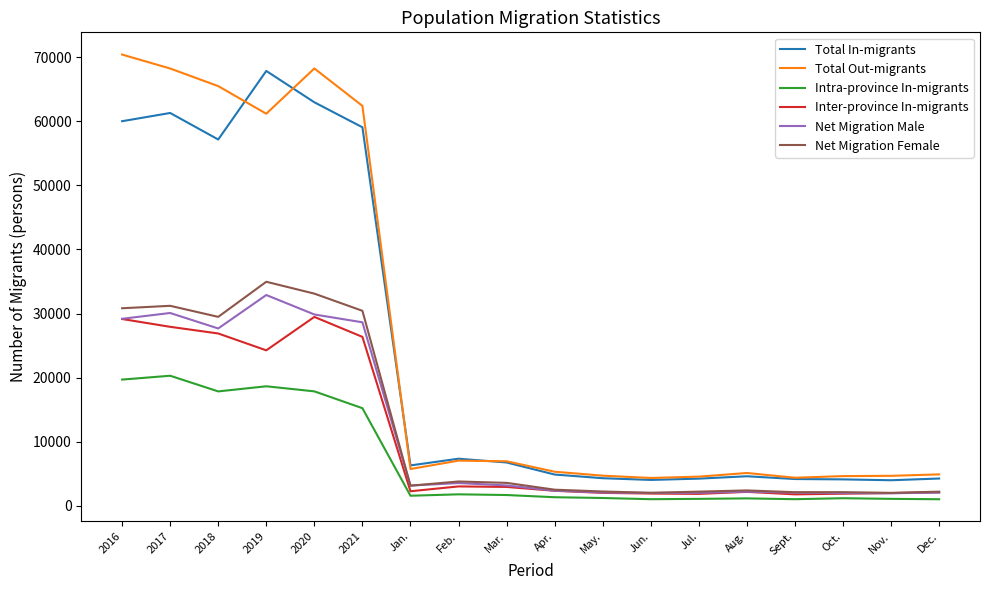

True or false: Net Migration Male and Total Out-migrants intersect in this chart.

False